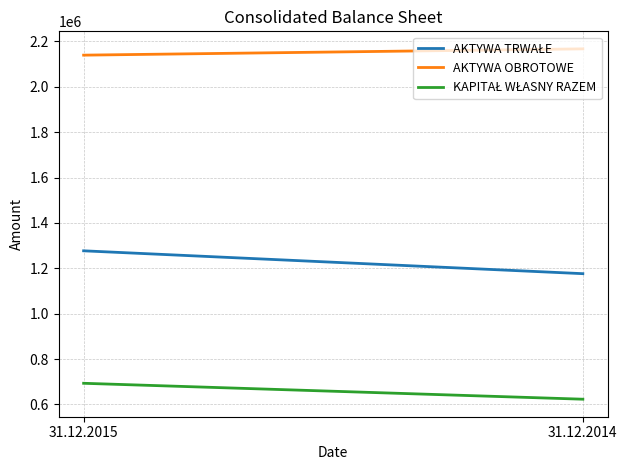

What is the minimum value shown in the chart?

623056